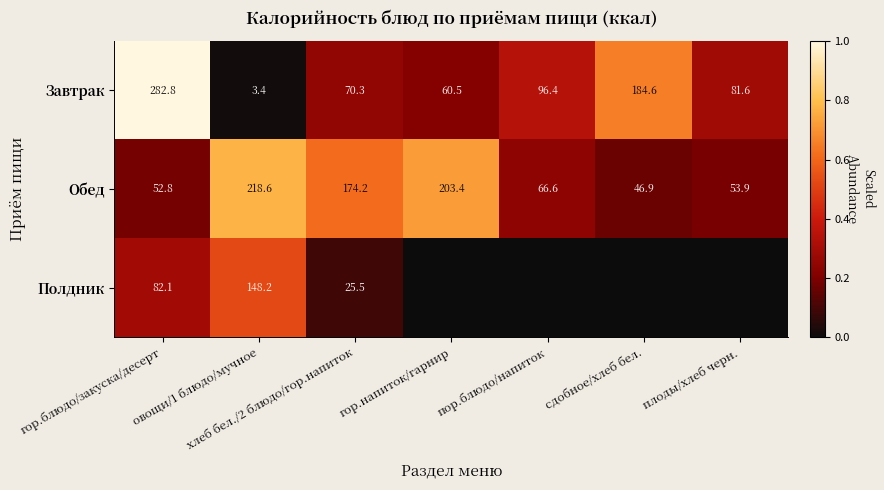

What is the difference between the Завтрак values at хлеб бел./2 блюдо/гор.напиток and плоды/хлеб черн.?

11.3